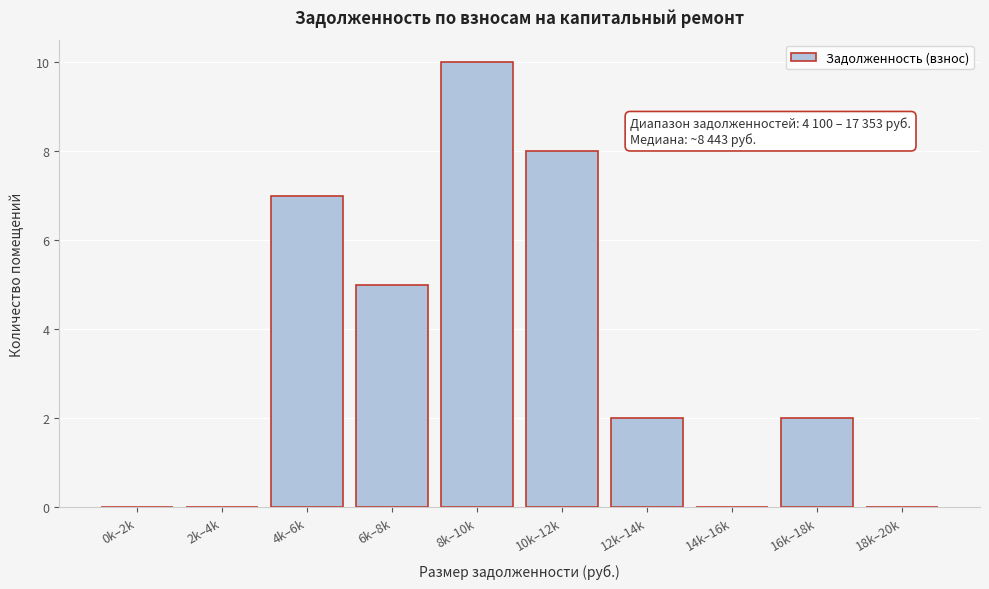

Reading left to right, transcribe all the data shown in this chart.

0k–2k=0	2k–4k=0	4k–6k=7	6k–8k=5	8k–10k=10	10k–12k=8	12k–14k=2	14k–16k=0	16k–18k=2	18k–20k=0